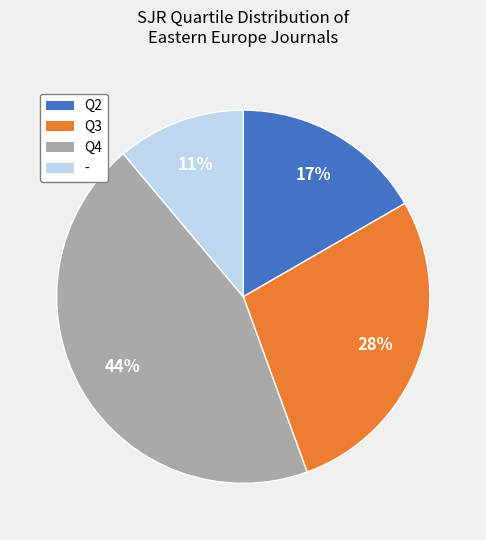

Between Q2 and Q4, which is larger?

Q4